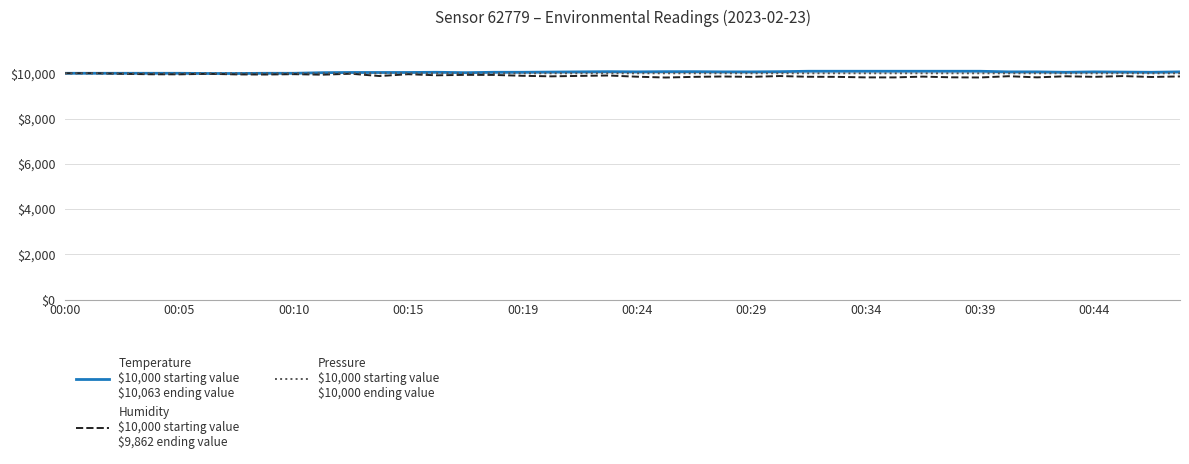

What is the greatest value displayed?

10089.8